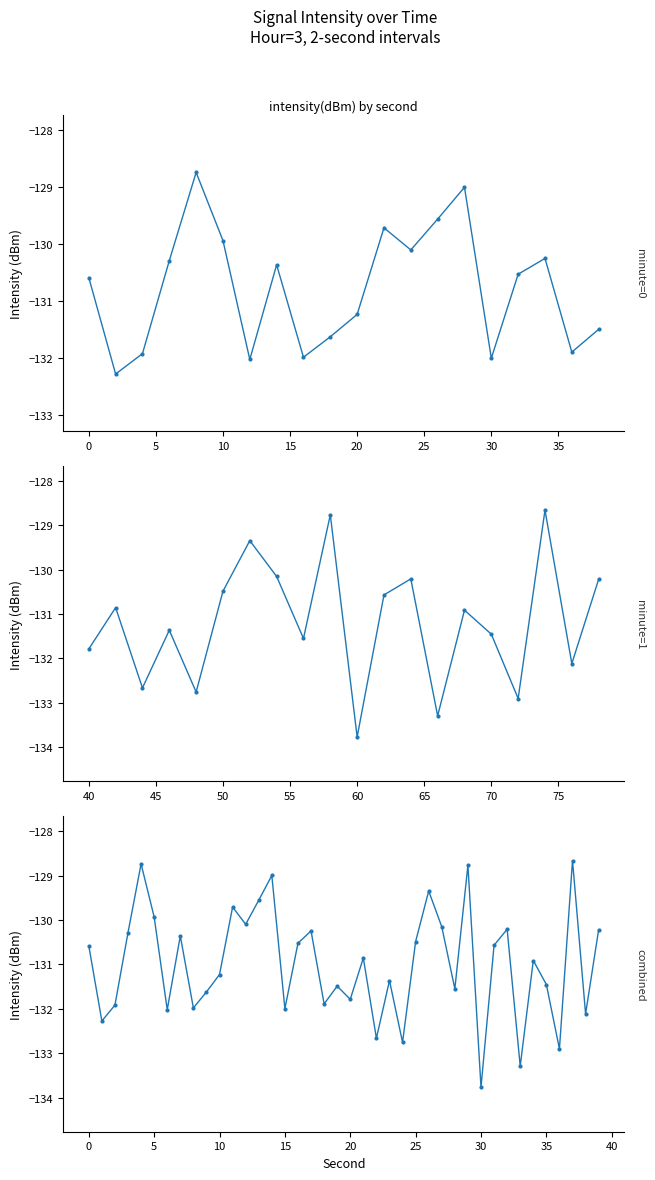

How many data points in intensity_minute_0 are less than -130?

15